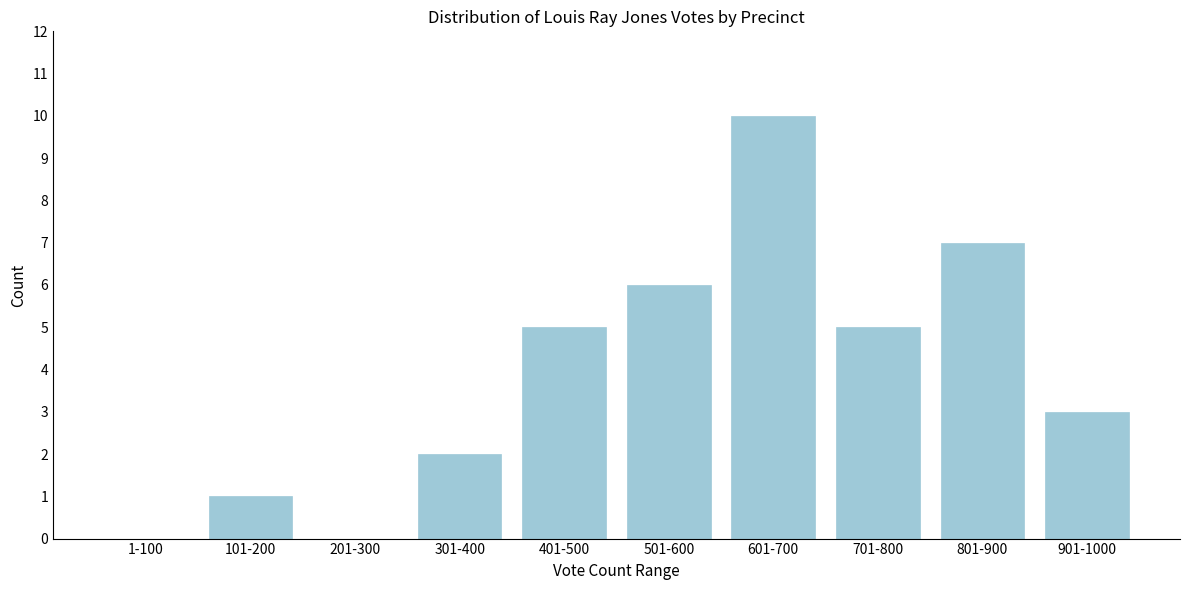

Reading left to right, extract all data points from this chart.

1-100=0	101-200=1	201-300=0	301-400=2	401-500=5	501-600=6	601-700=10	701-800=5	801-900=7	901-1000=3